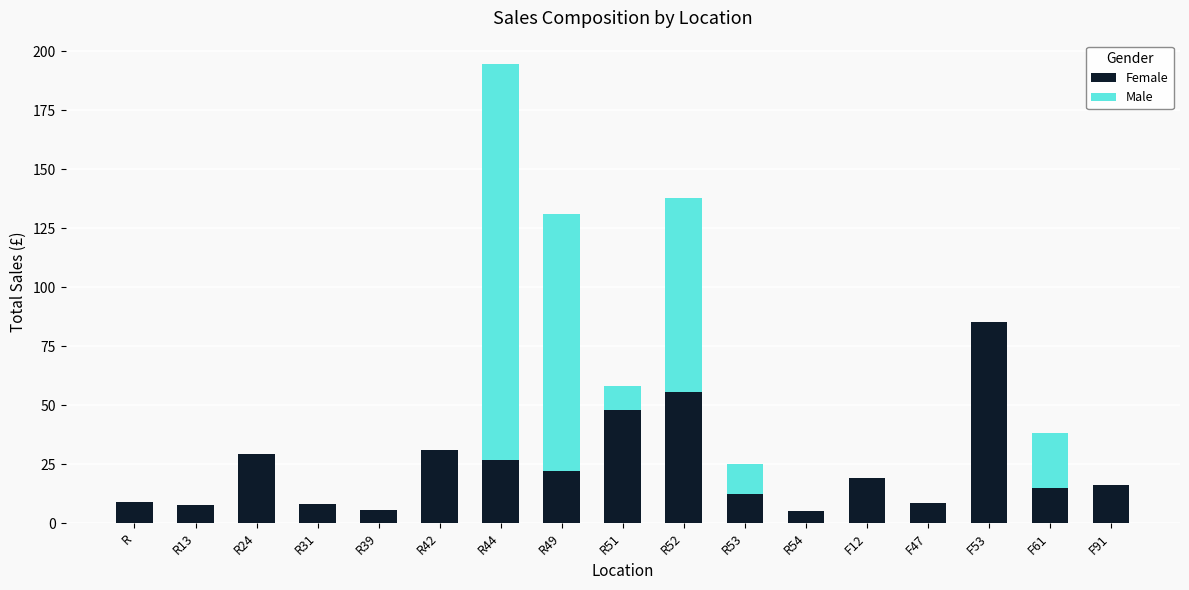

At which category is the sum across all series the highest?

R44